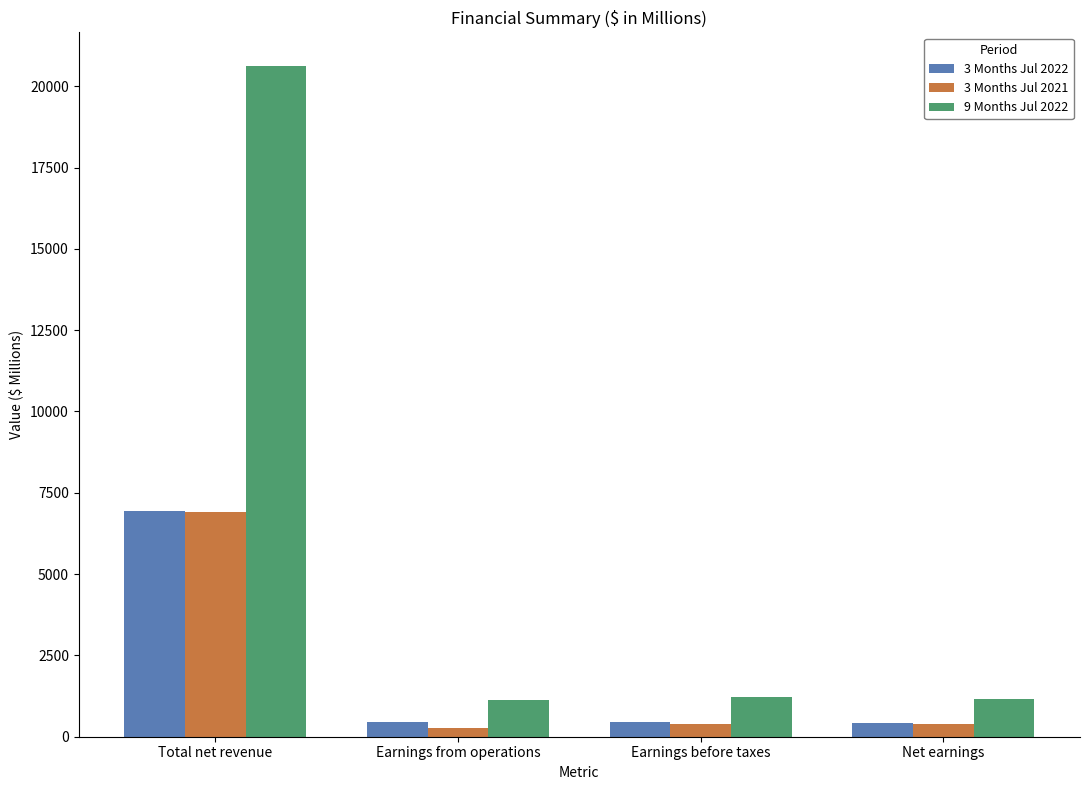

Which series has the largest range (max minus min)?

9 Months Jul 2022